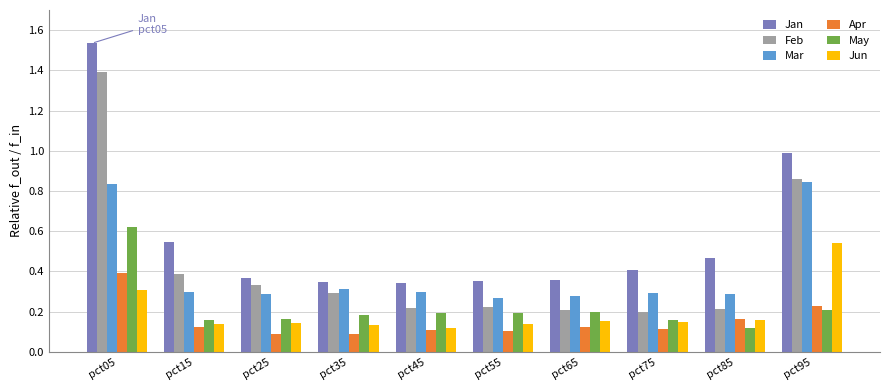

Between pct45 and pct95, which series saw the biggest shift?

Jan